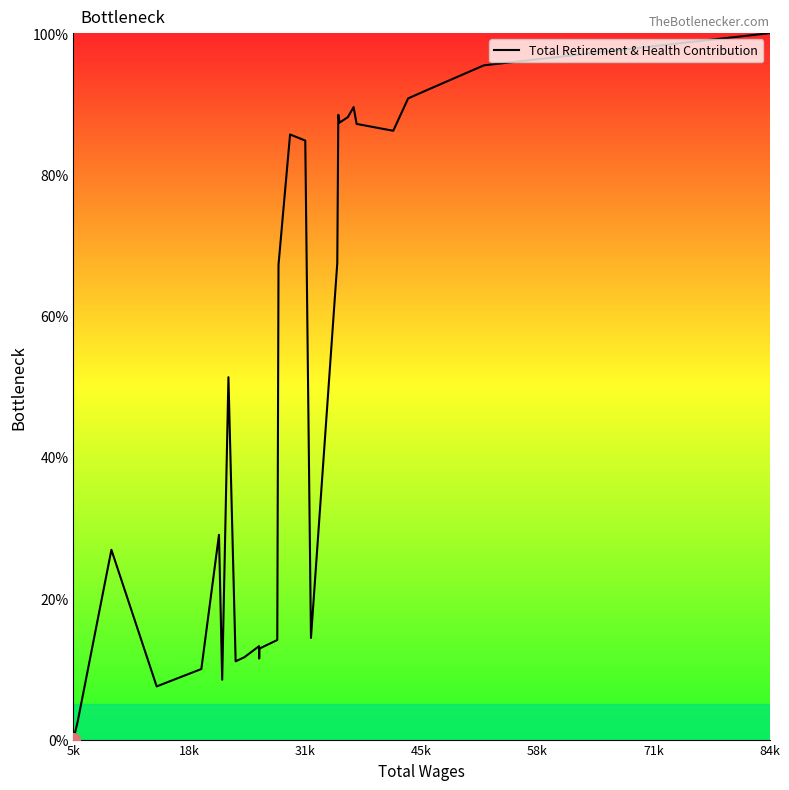

What is the difference between the maximum and second lowest values?

97.4